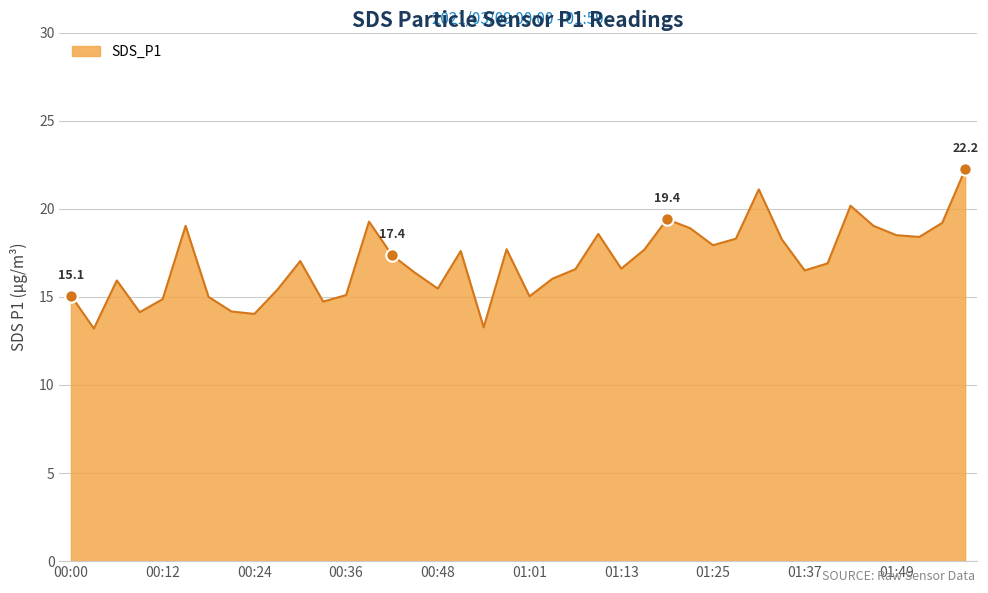

What is the smallest value displayed?

13.2